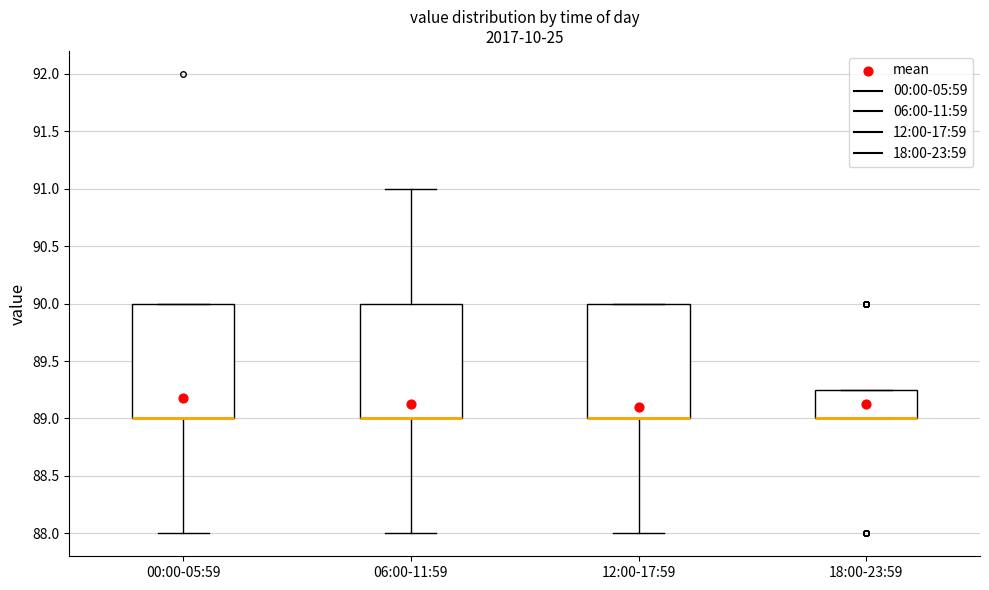

Reading left to right, transcribe this box plot: for each box, give where its median line is, the range the box spans, and where its two whiskers end, as read against the y-axis. The values are not printed on the chart, so give them approximately, as read against the axis.

00:00-05:59: median 89.00 (drawn on the box's lower edge), box 89.00 to 90.00, whiskers 88.00 to 90.00
06:00-11:59: median 89.00 (drawn on the box's lower edge), box 89.00 to 90.00, whiskers 88.00 to 91.00
12:00-17:59: median 89.00 (drawn on the box's lower edge), box 89.00 to 90.00, whiskers 88.00 to 90.00
18:00-23:59: median 89.00 (drawn on the box's lower edge), box 89.00 to 89.25, whiskers 89.00 to 89.25